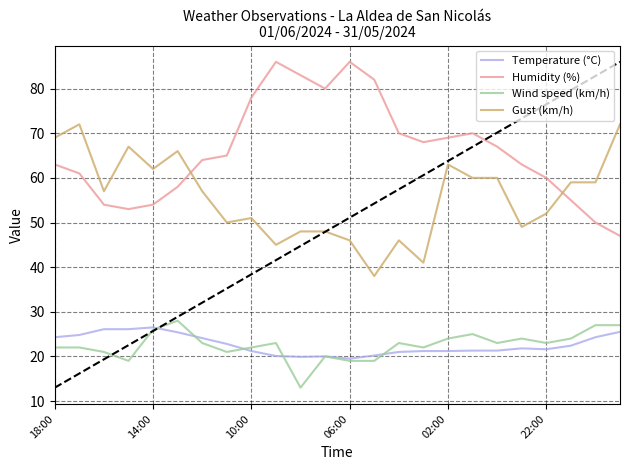

How many lines are shown in the chart?

4